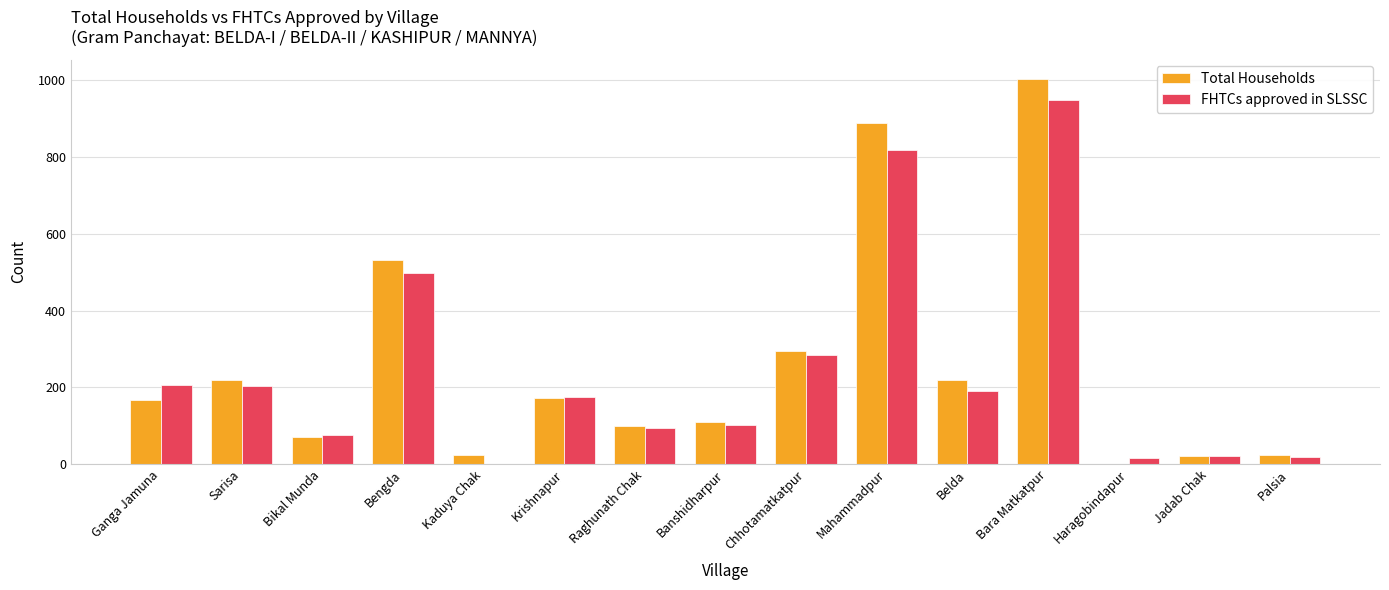

Read the Total Households value at Bengda.

531